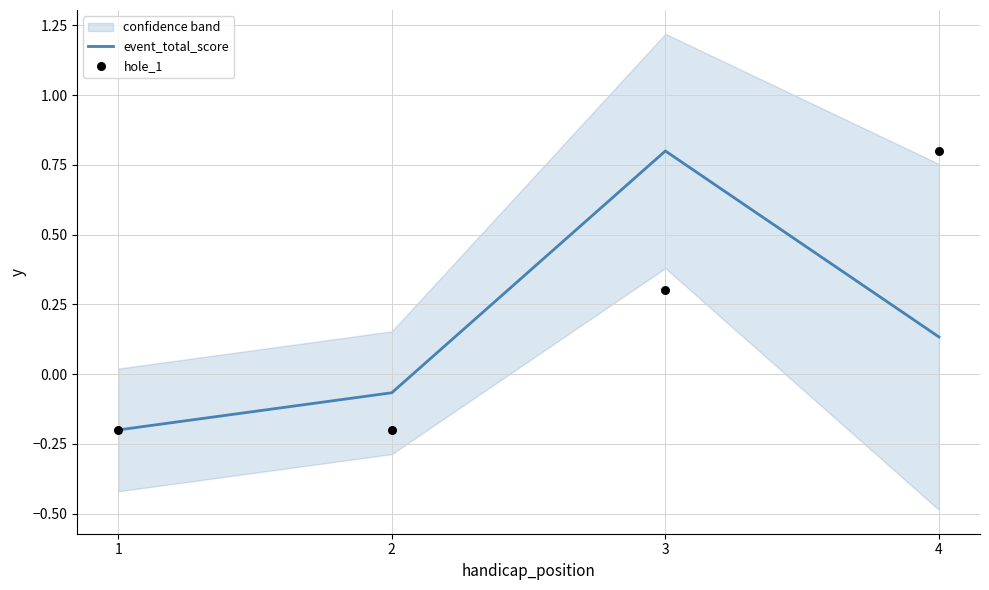

What is the total value across all series at 1?

-0.4